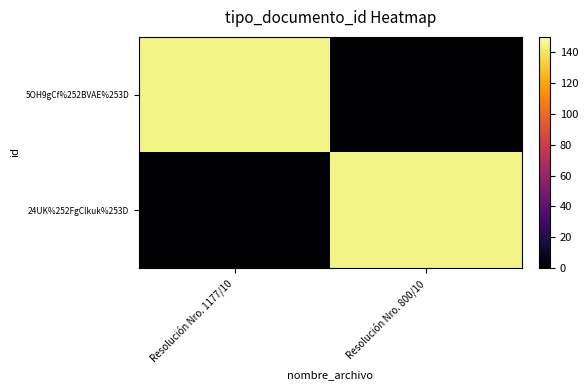

Reading left to right, transcribe all the data shown in this chart.

5OH9gCf%252BVAE%253D: Resolución Nro. 1177/10=145	Resolución Nro. 800/10=0
24UK%252FgClkuk%253D: Resolución Nro. 1177/10=0	Resolución Nro. 800/10=145